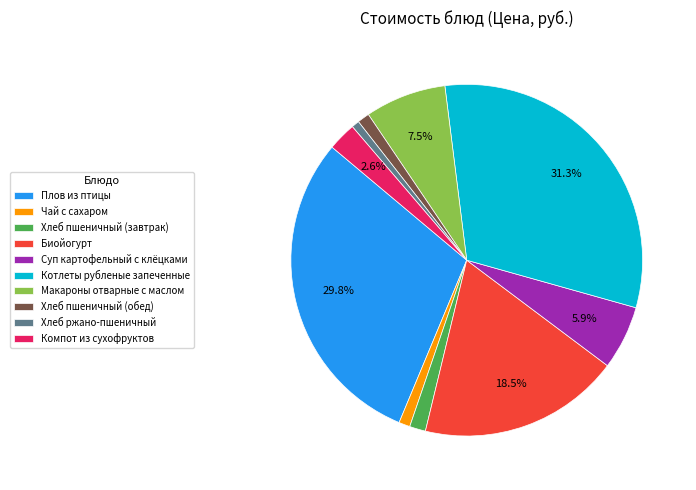

True or false: Суп картофельный с клёцками accounts for 12% of the total.

False